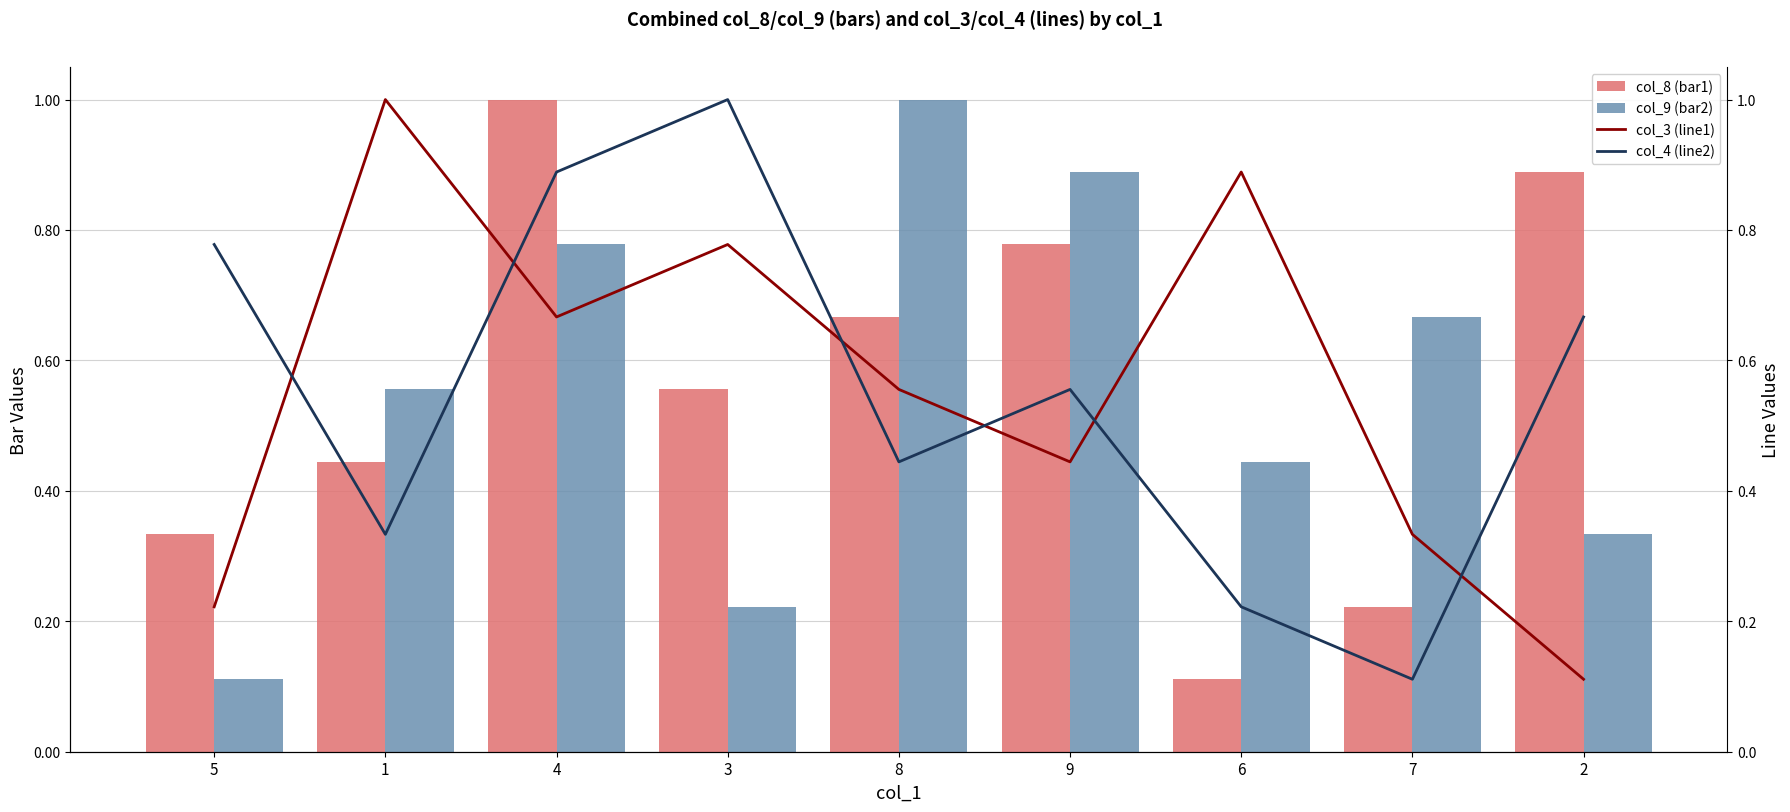

What are all the series names shown in the legend?

col_8 (bar1), col_9 (bar2), col_3 (line1), col_4 (line2)